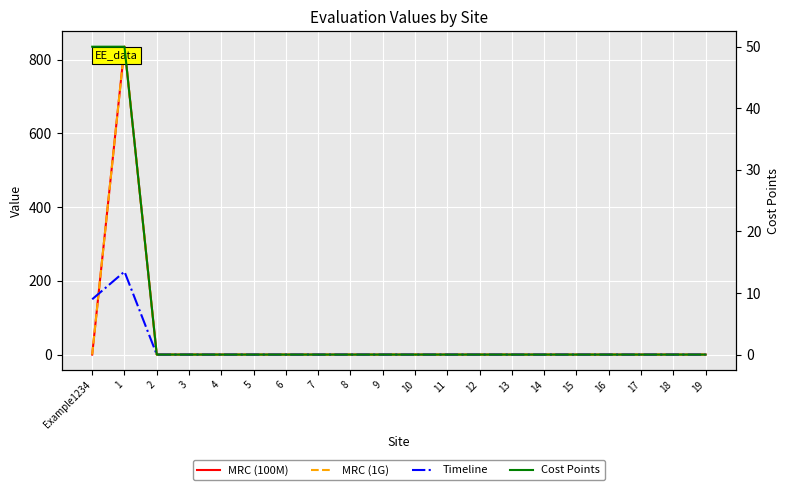

How many intersections are there between MRC (1G) and Timeline?

1